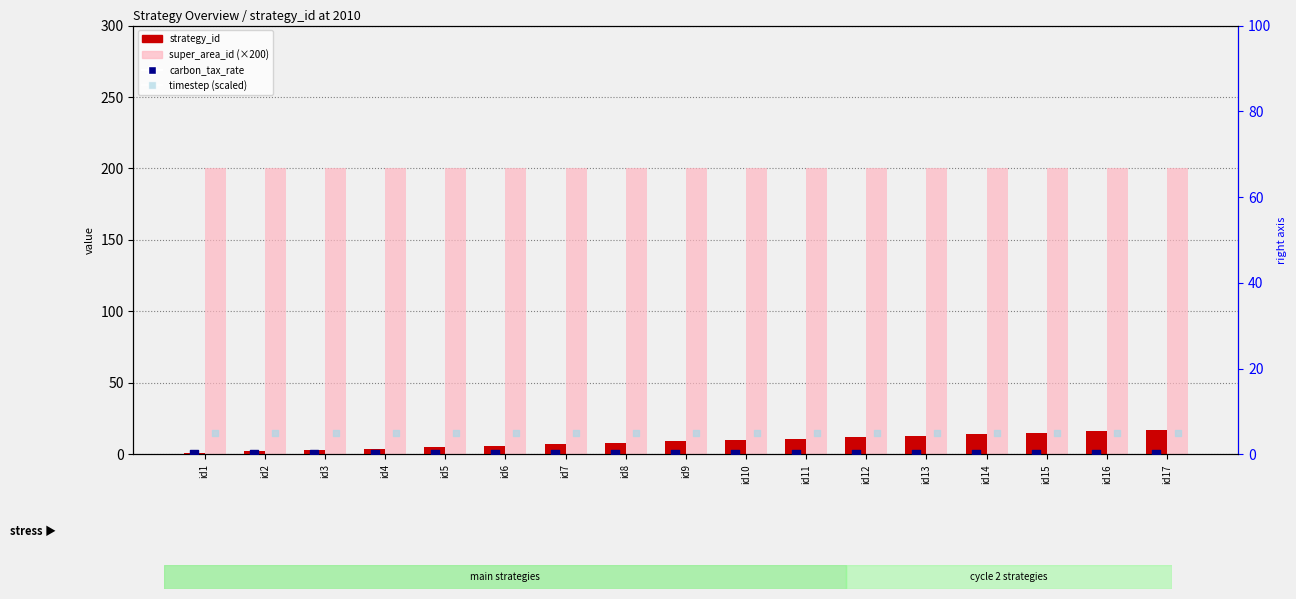

Is the value of strategy_id at id15 greater than the value of carbon_tax_rate at id1?

Yes